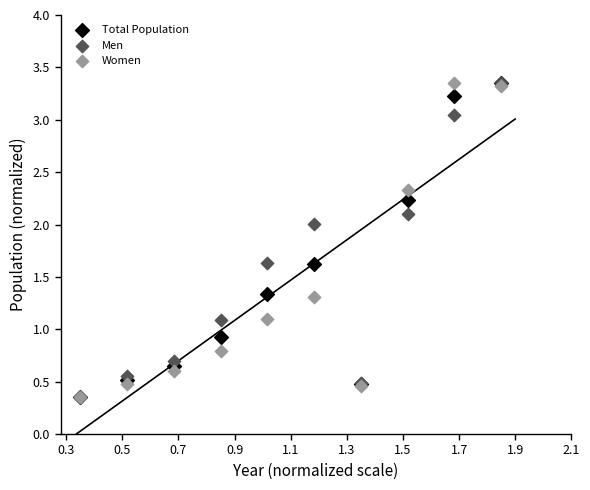

What are all the series names shown in the legend?

Total Population, Men, Women